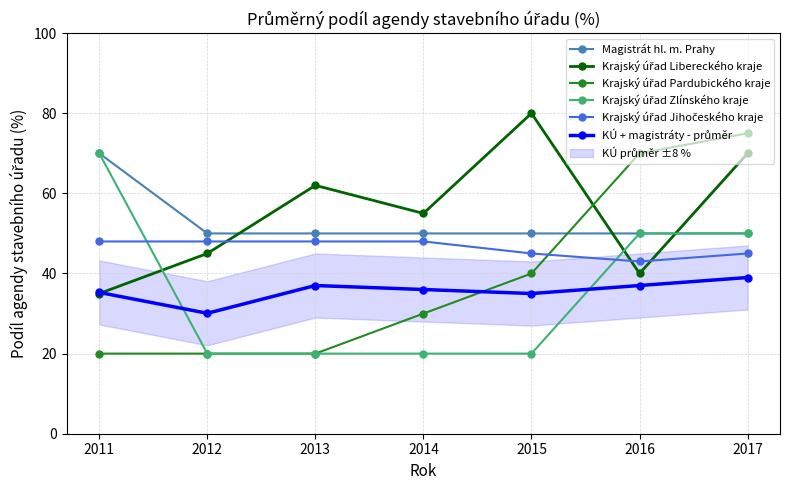

How many times do KÚ + magistráty - průměr and Krajský úřad Zlínského kraje cross each other?

2